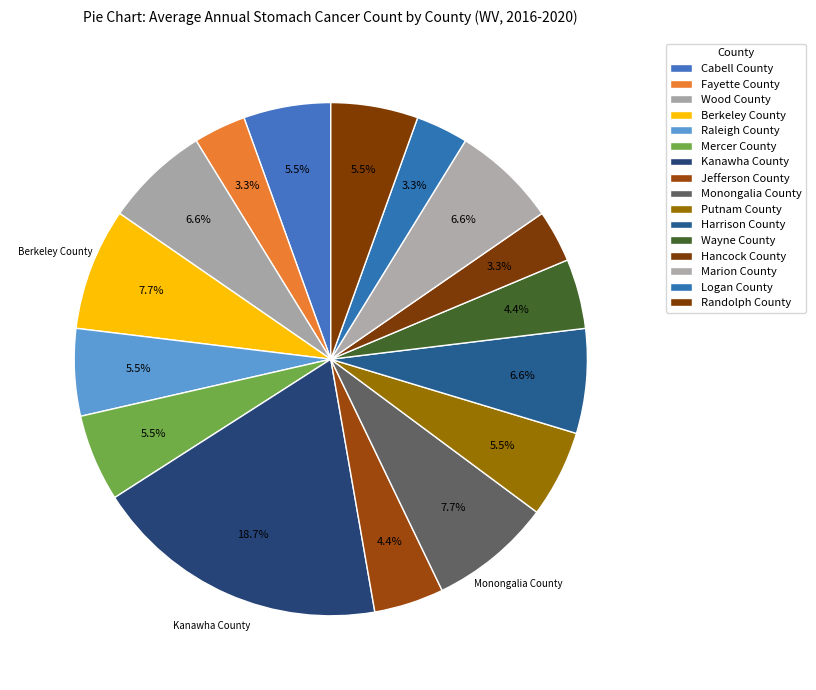

What percentage is the Harrison County slice, to the nearest percent?

7%